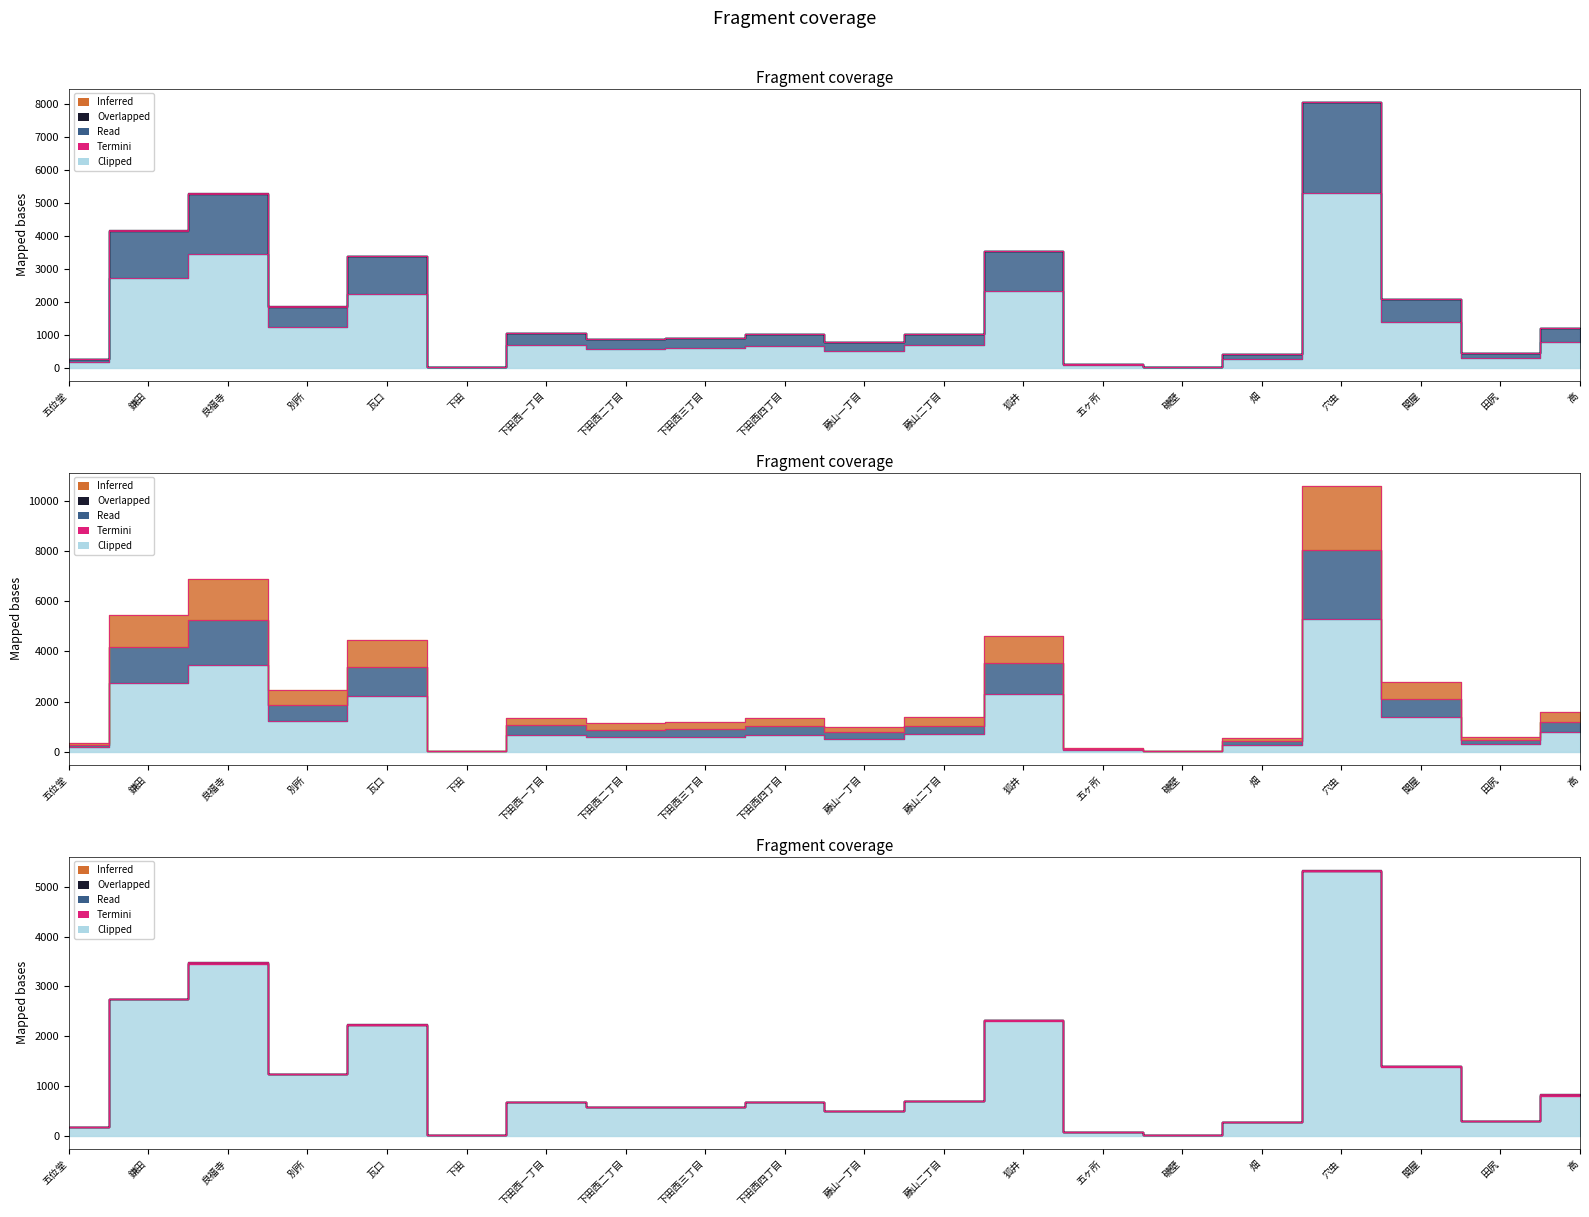

What is the total value across all series at 五位堂?

610